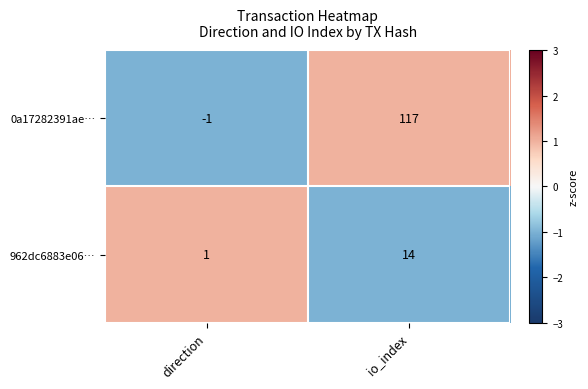

Reading left to right, what are all the values shown in this chart?

0a17282391ae…: -1	117
962dc6883e06…: 1	14